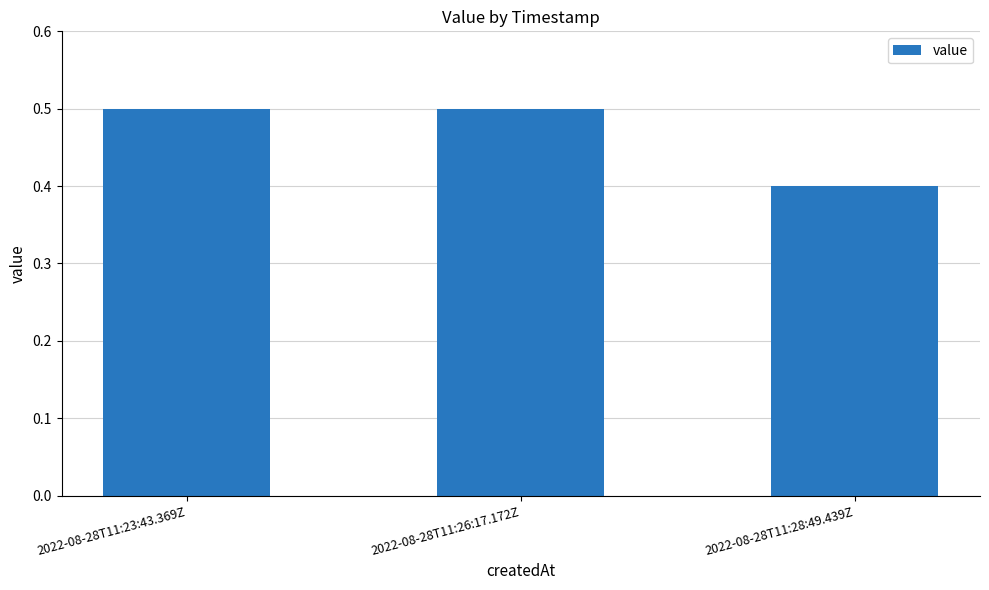

How many data points does each series have?

3